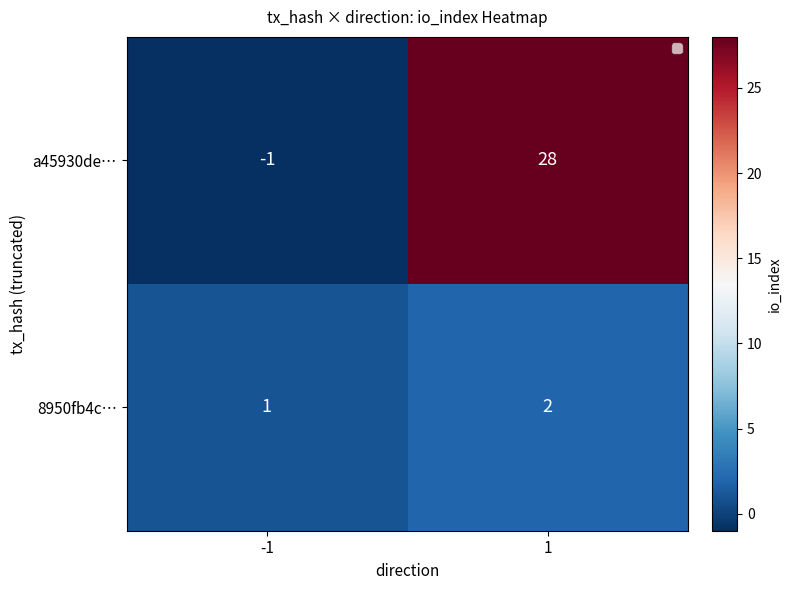

List the labels in order of a45930de… value, smallest first.

-1, 1